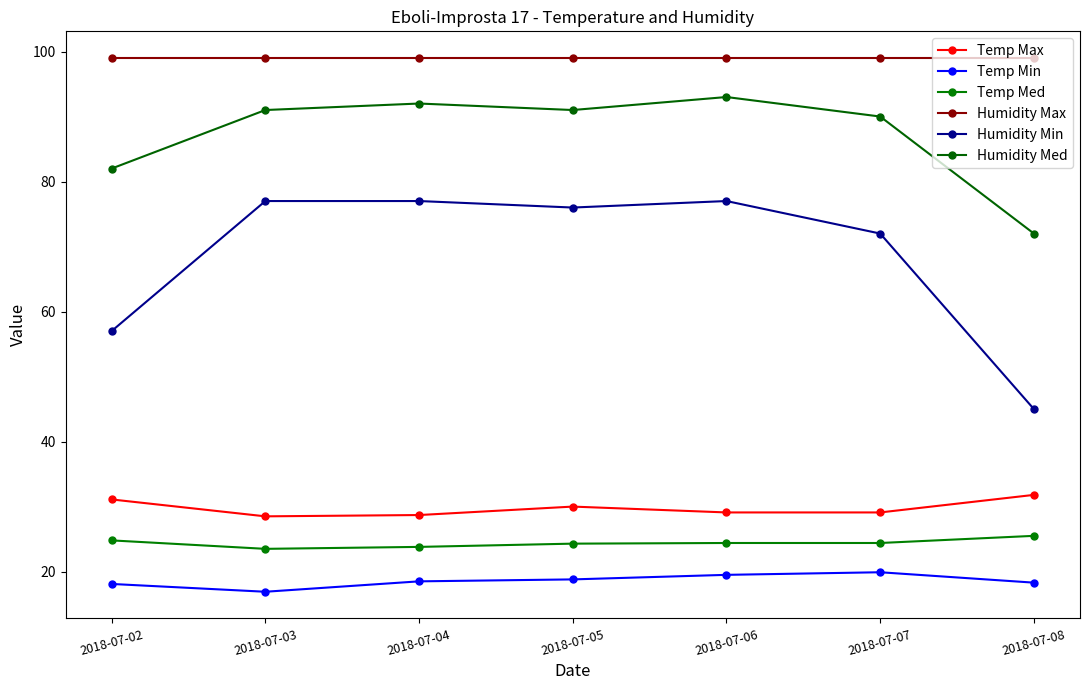

What is the total value across all series at 2018-07-02?

312.0